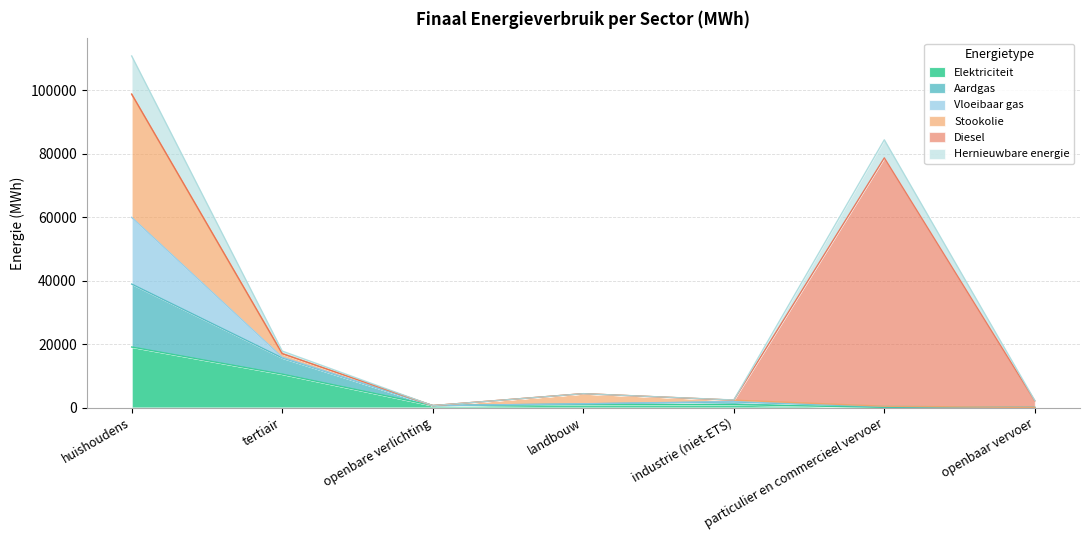

At which category is the sum across all series the highest?

huishoudens